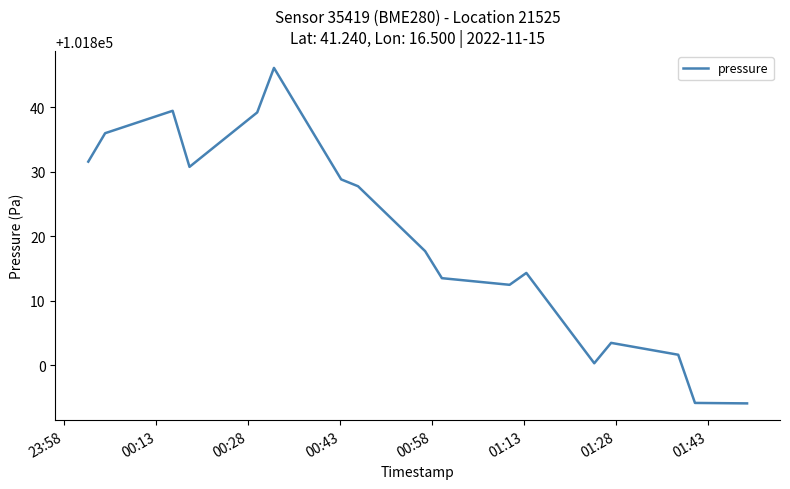

What is the smallest value displayed?

101794.1